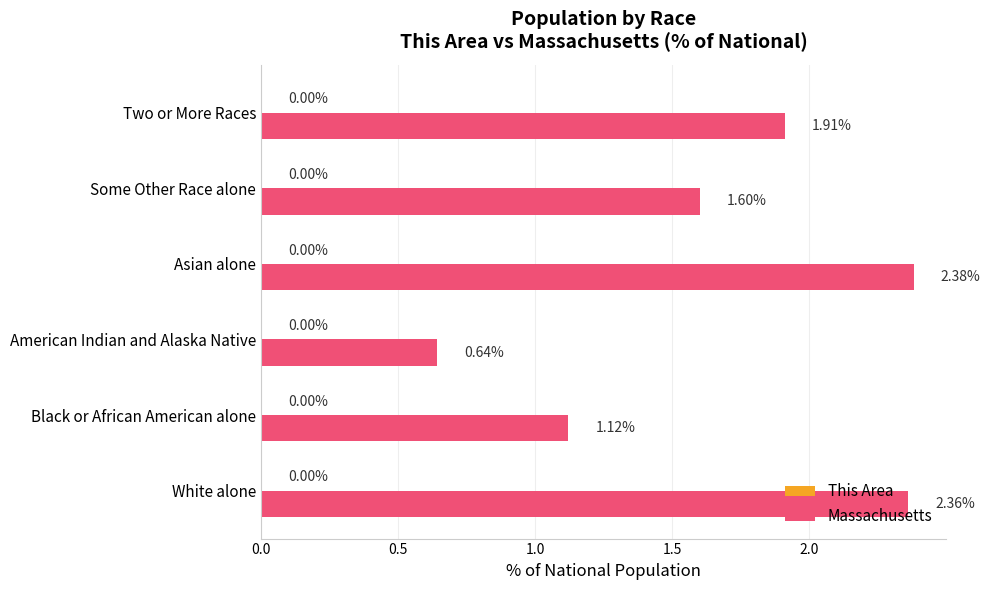

How many bars are there in total?

6